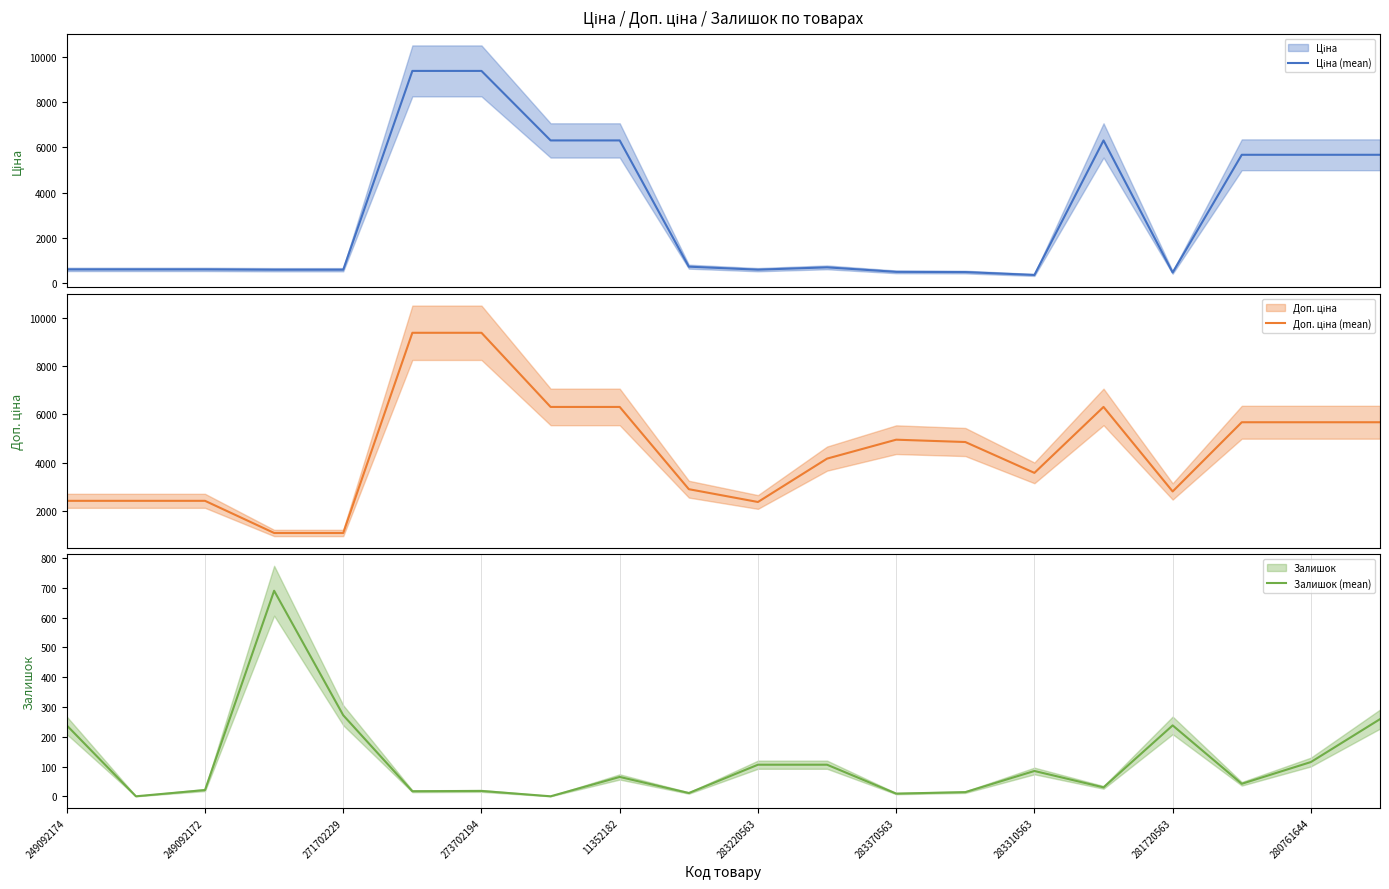

True or false: Доп. ціна (mean) and Залишок (mean) intersect in this chart.

False